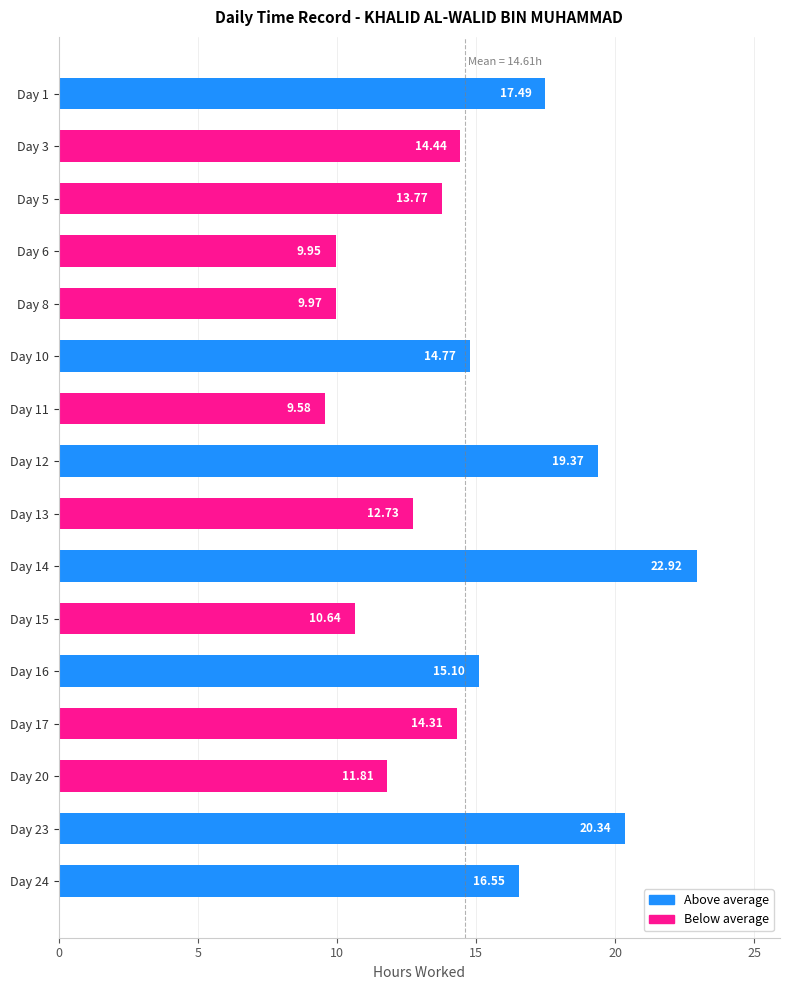

List the labels in order of value, smallest first.

Day 11, Day 6, Day 8, Day 15, Day 20, Day 13, Day 5, Day 17, Day 3, Day 10, Day 16, Day 24, Day 1, Day 12, Day 23, Day 14